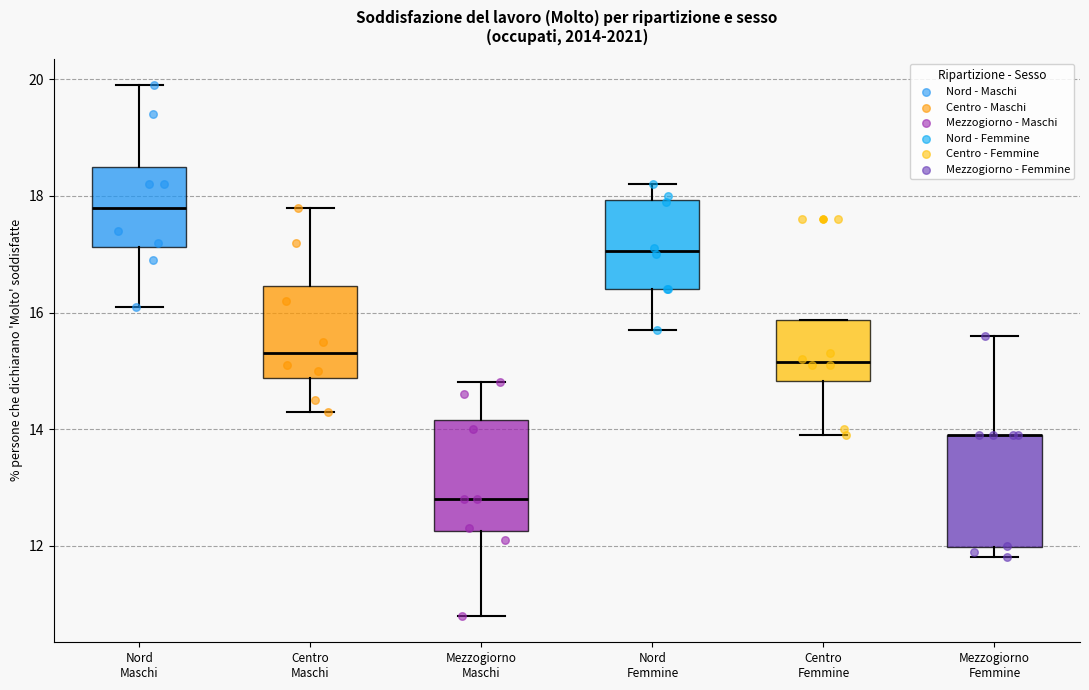

Reading left to right, transcribe this box plot: for each box, give where its median line is, the range the box spans, and where its two whiskers end, as read against the y-axis. The values are not printed on the chart, so give them approximately, as read against the axis.

Nord Maschi: median 17.8, box 17.2 to 18.6, whiskers 16.2 to 20.0
Centro Maschi: median 15.4, box 14.8 to 16.4, whiskers 14.4 to 17.8
Mezzogiorno Maschi: median 12.8, box 12.2 to 14.2, whiskers 10.8 to 14.8
Nord Femmine: median 17.0, box 16.4 to 18.0, whiskers 15.8 to 18.2
Centro Femmine: median 15.2, box 14.8 to 15.8, whiskers 14.0 to 15.8
Mezzogiorno Femmine: median 14.0 (drawn on the box's upper edge), box 12.0 to 14.0, whiskers 11.8 to 15.6